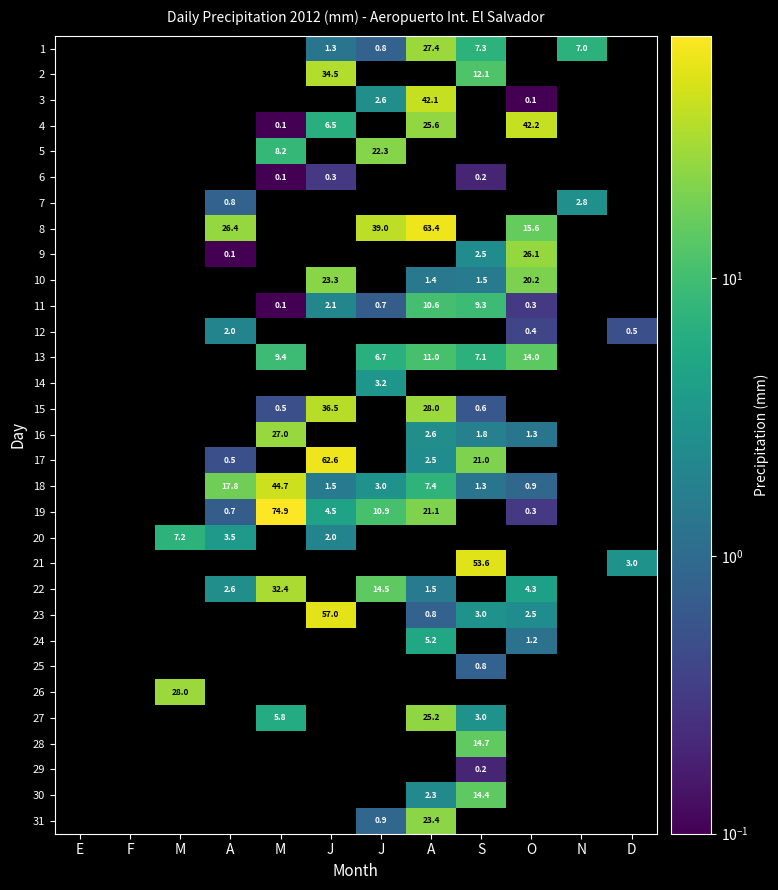

How many data points does each series have?

12